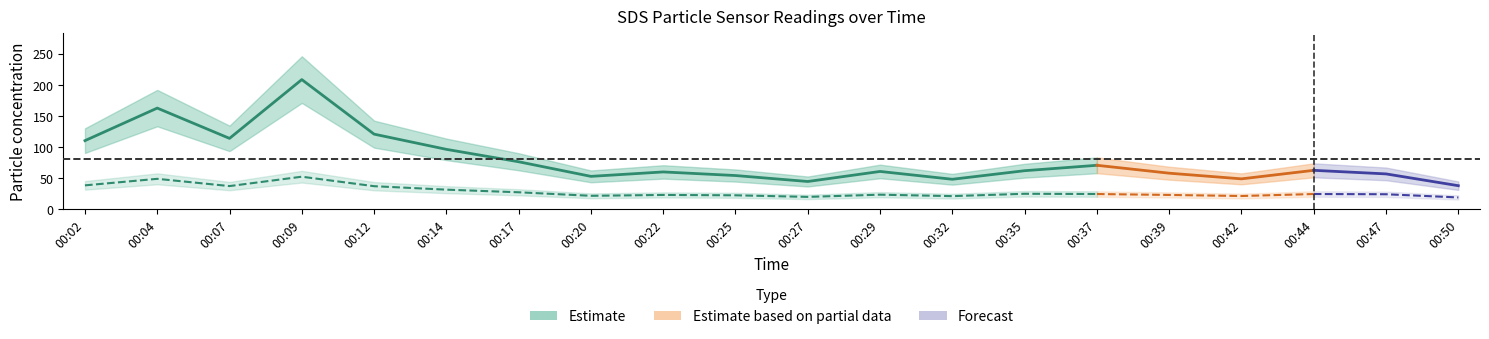

Rank the series at 00:37 from lowest to highest value.

SDS_P2, SDS_P1